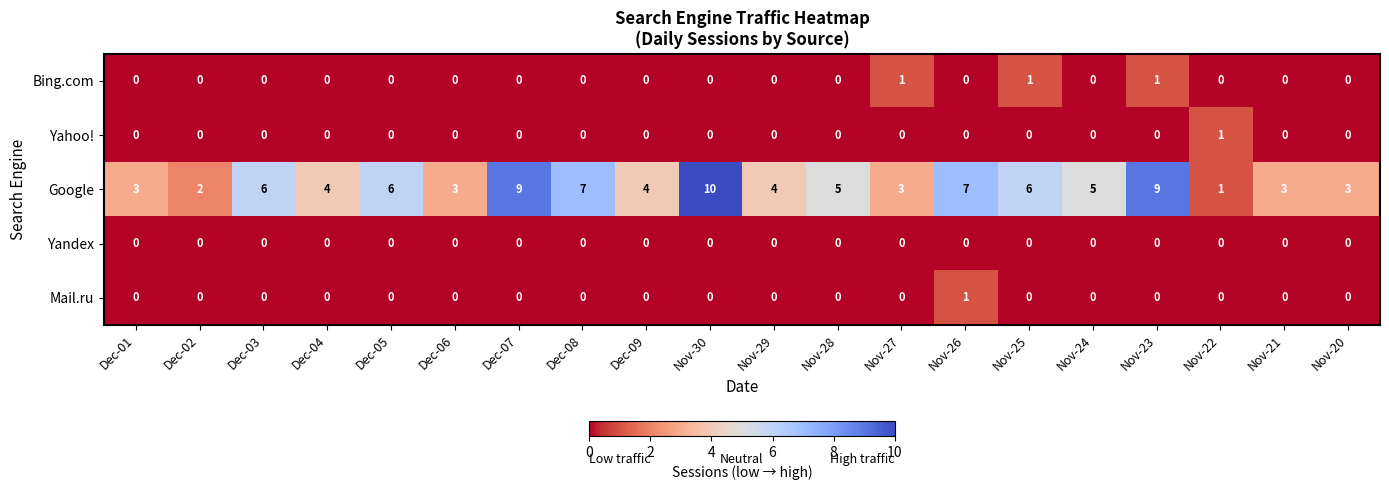

At how many categories does at least one series exceed 8?

3